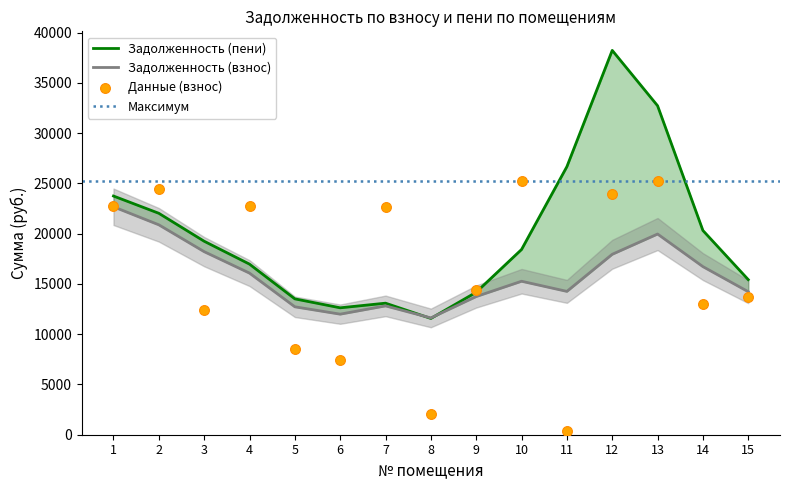

Which has a higher value, 2 or 7?

2